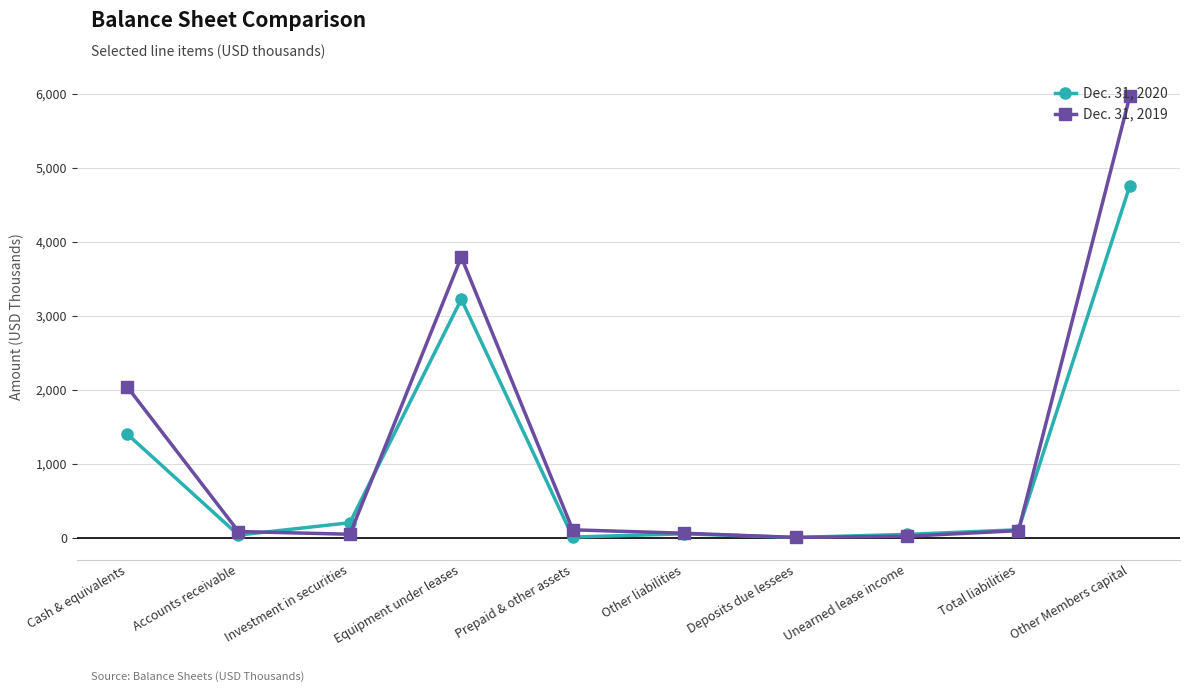

True or false: Dec. 31, 2019 has more than 0 points higher than both neighbors.

True